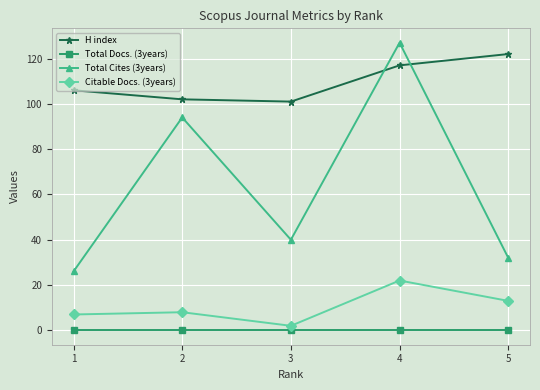

Which category has the highest value across all series?

4